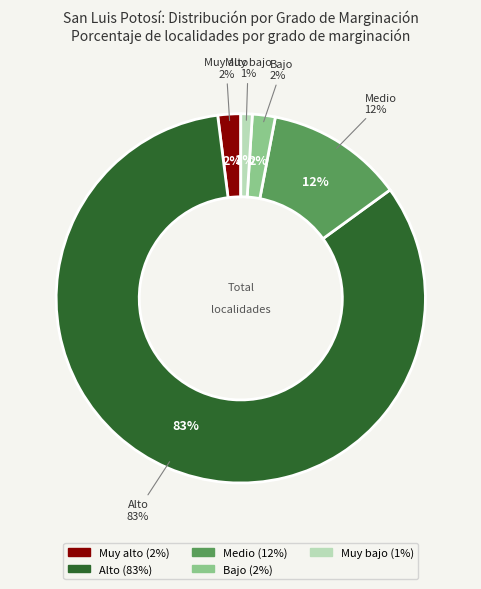

Which slice represents more than half of the pie?

Alto